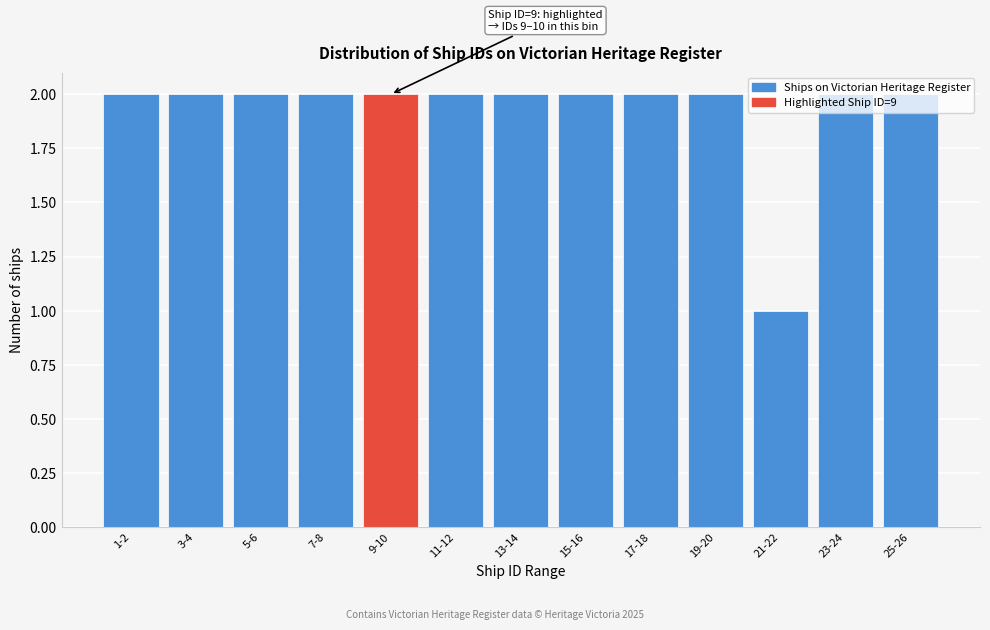

Which category has the lowest value across all series?

21-22